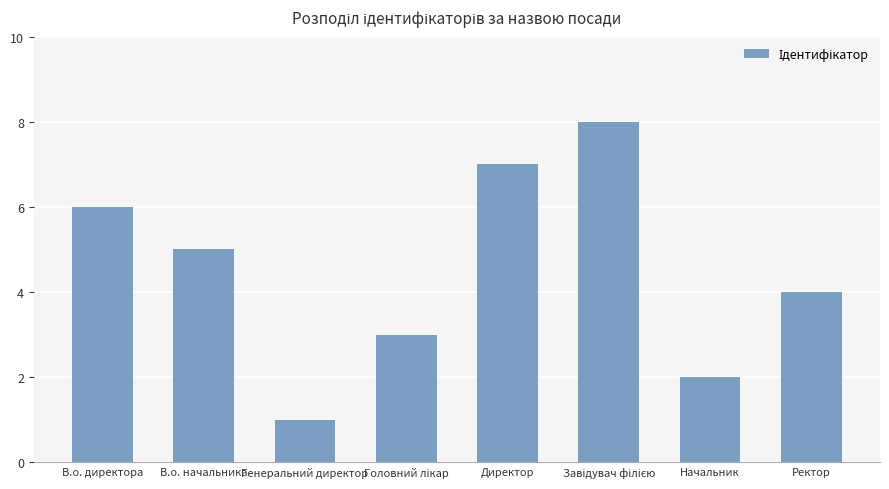

What is the change in value from Генеральний директор to Директор?

+6